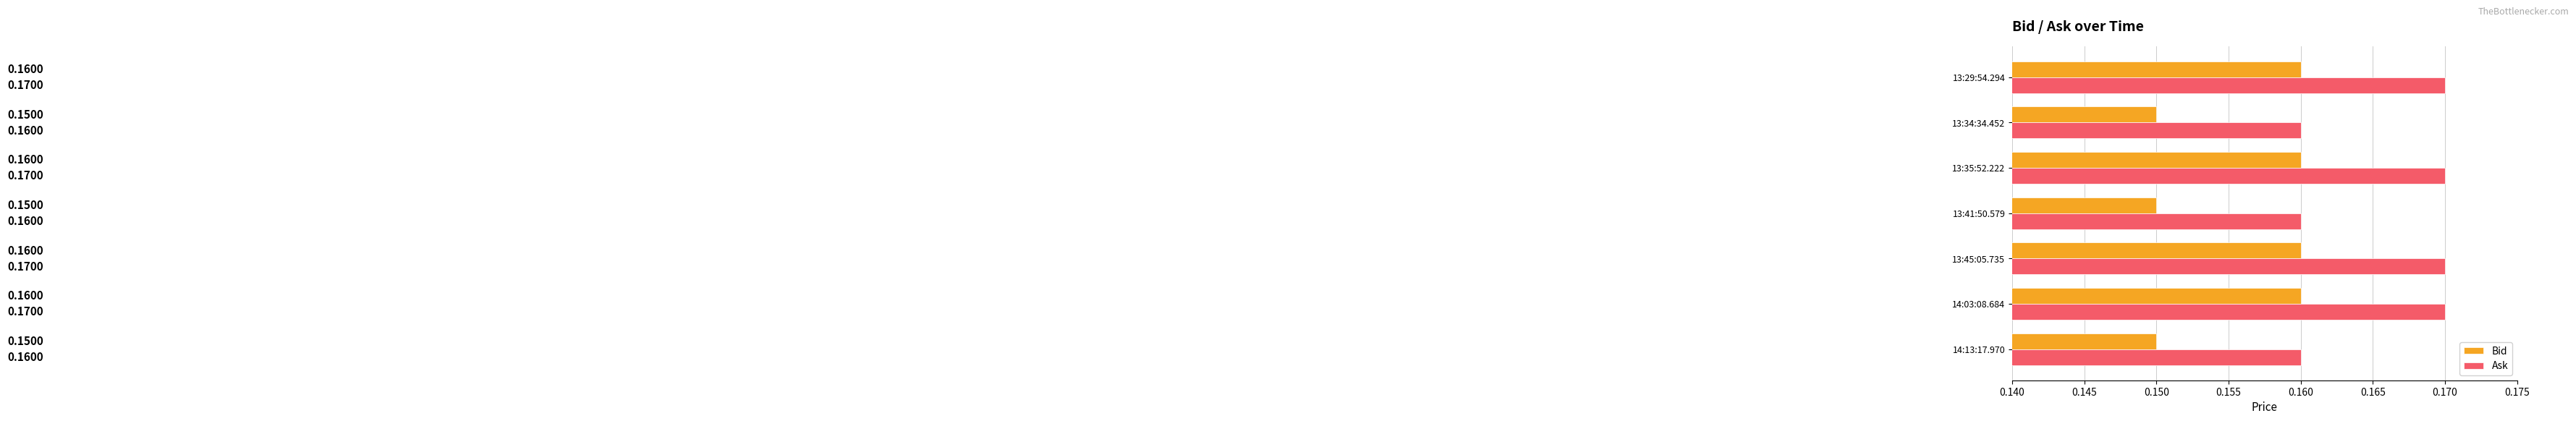

What is the sum of all Bid values?

1.1